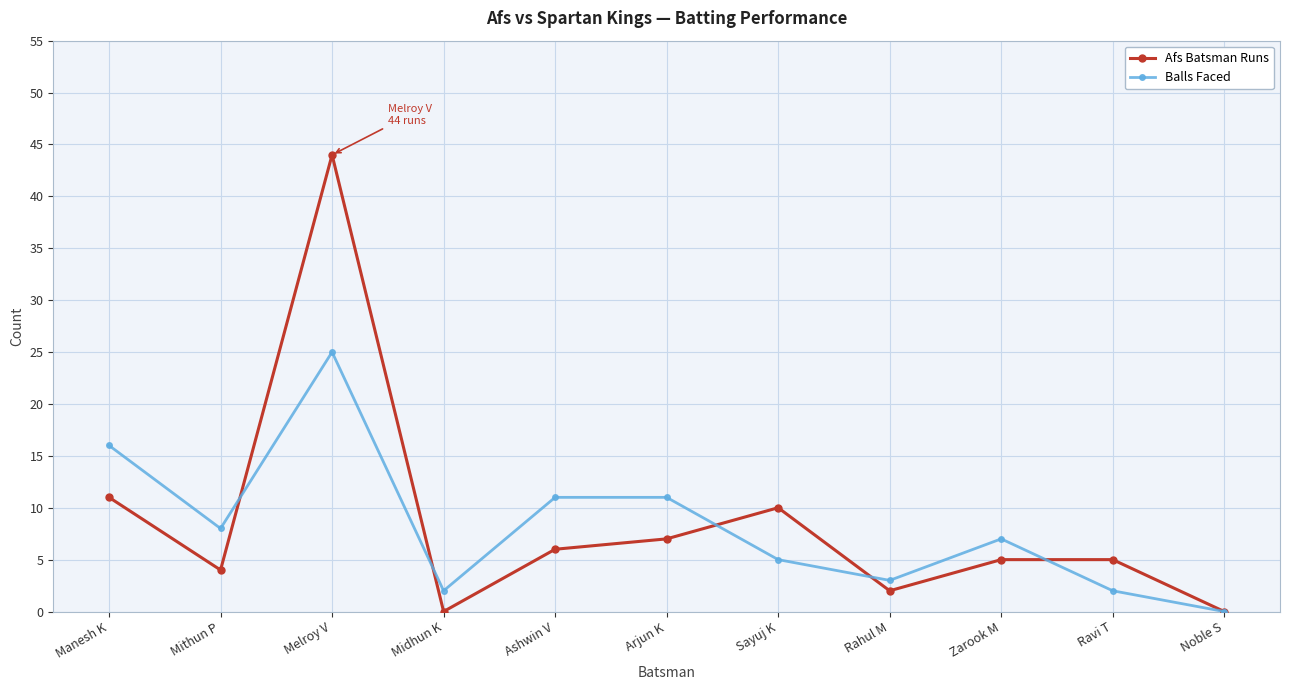

What is the total value across all series at Mithun P?

12